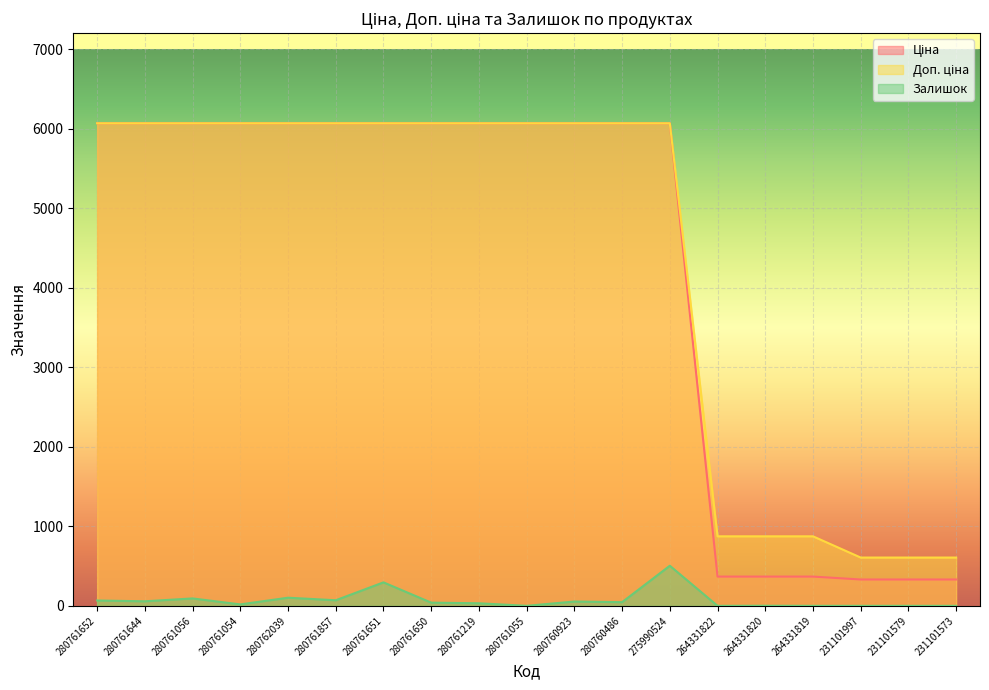

At which category does Залишок reach its first local peak?

280761056